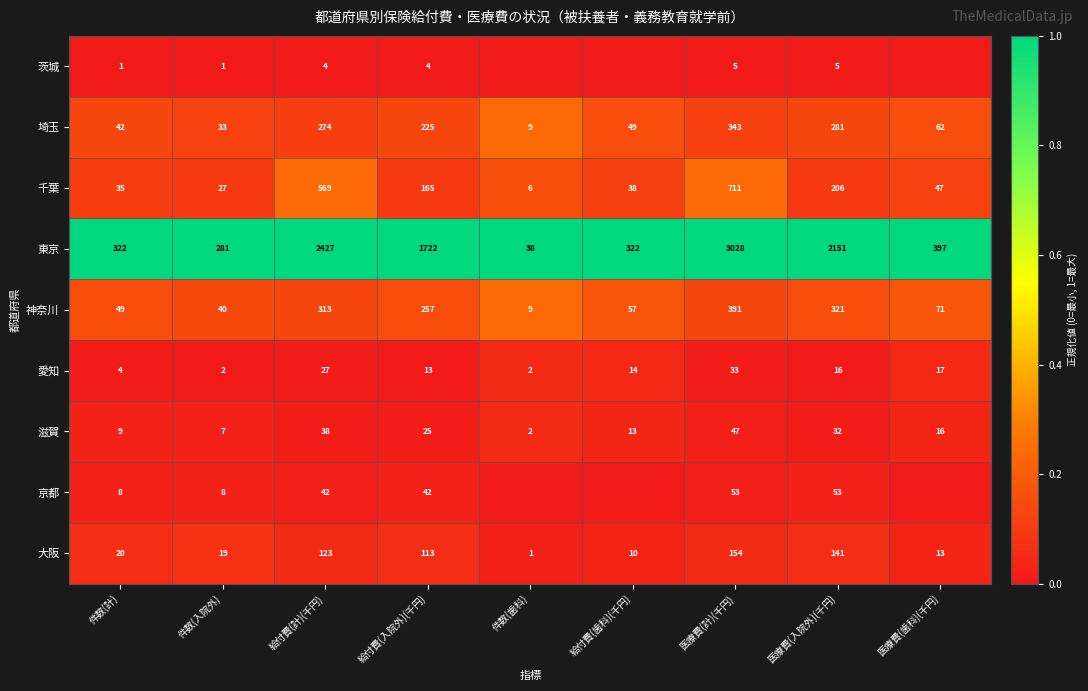

What is the sum of all 神奈川 values?

1508